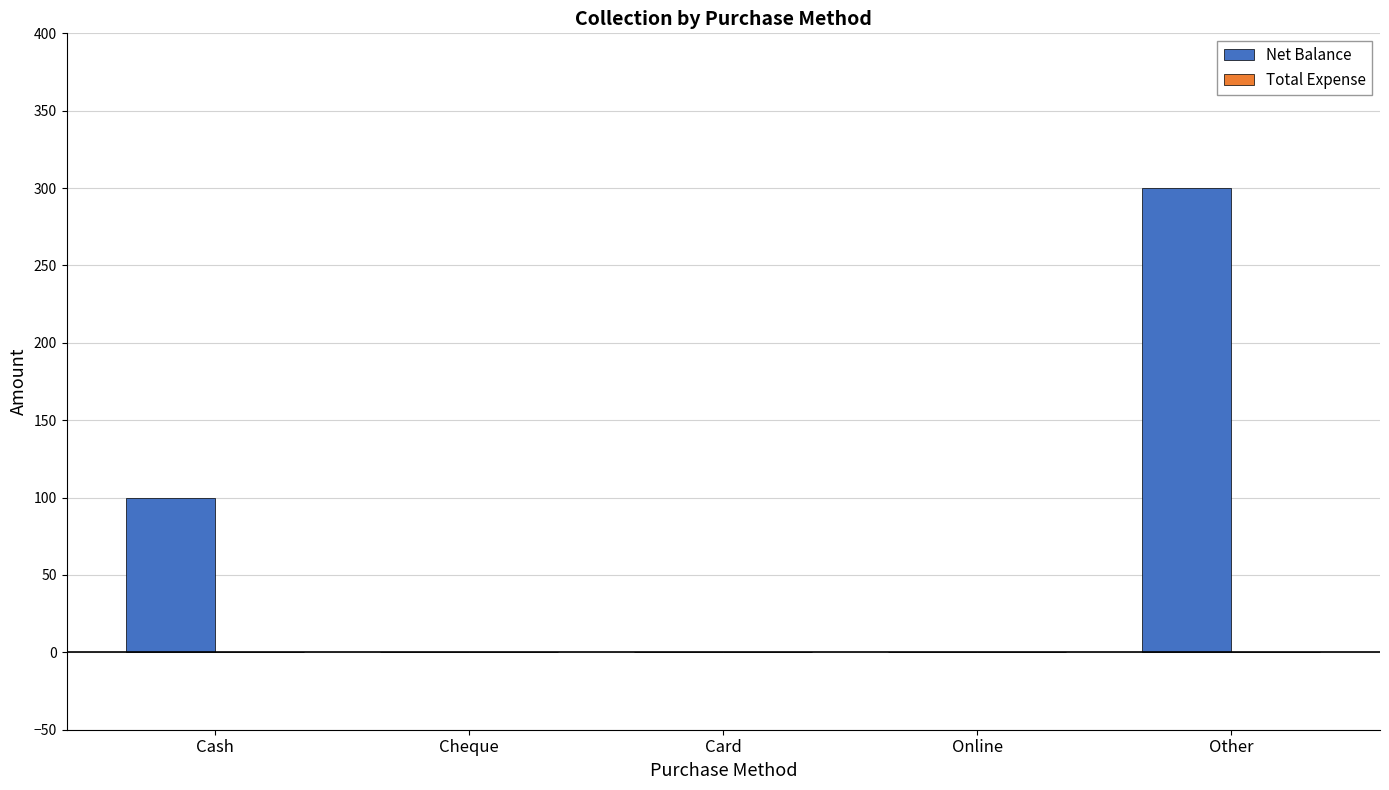

What is the greatest value displayed?

300